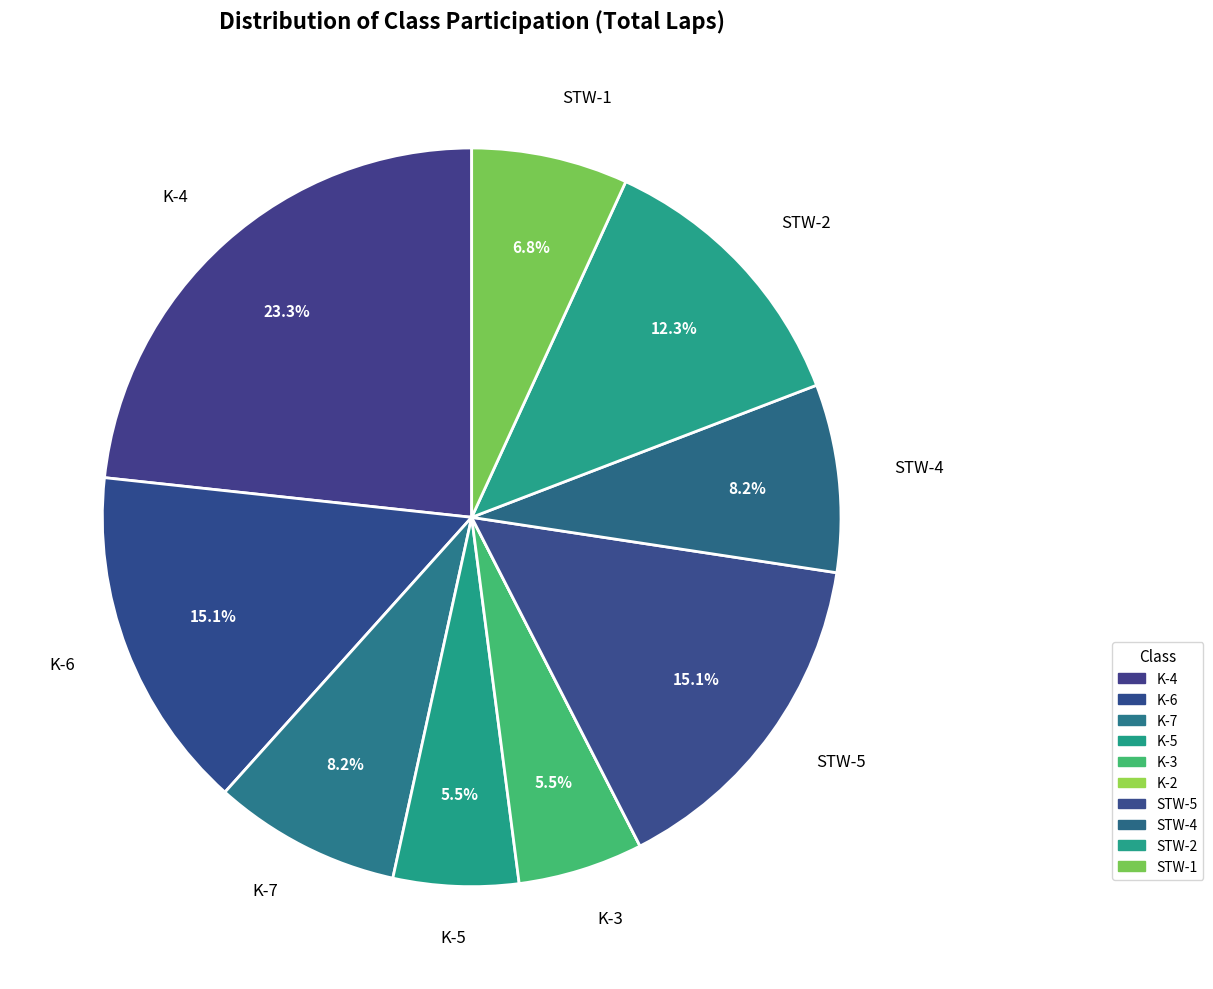

Is K-7 the majority of the pie?

No